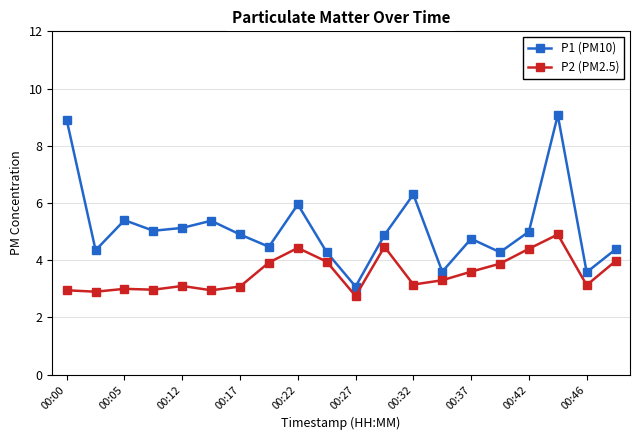

List the series in order of their peak value, lowest first.

P2 (PM2.5), P1 (PM10)